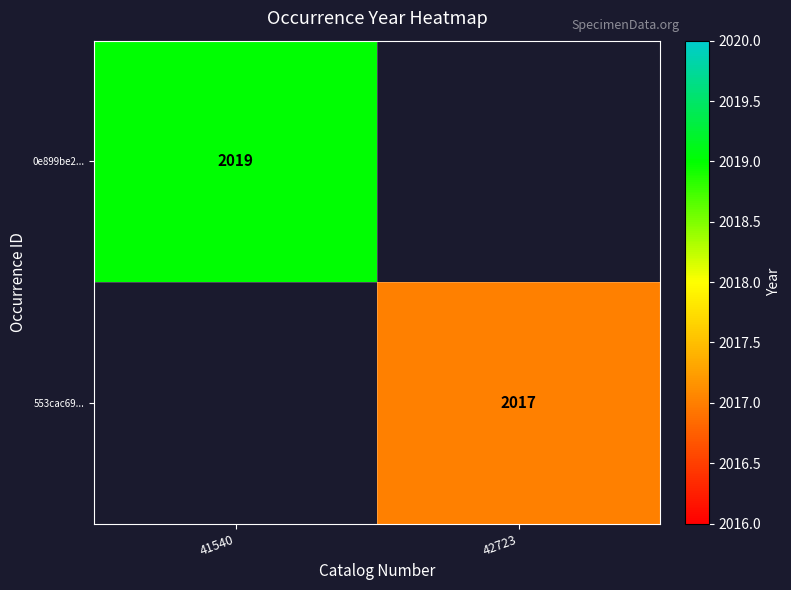

The value of 0e899be2... at 41540 is 1002. True or false?

False